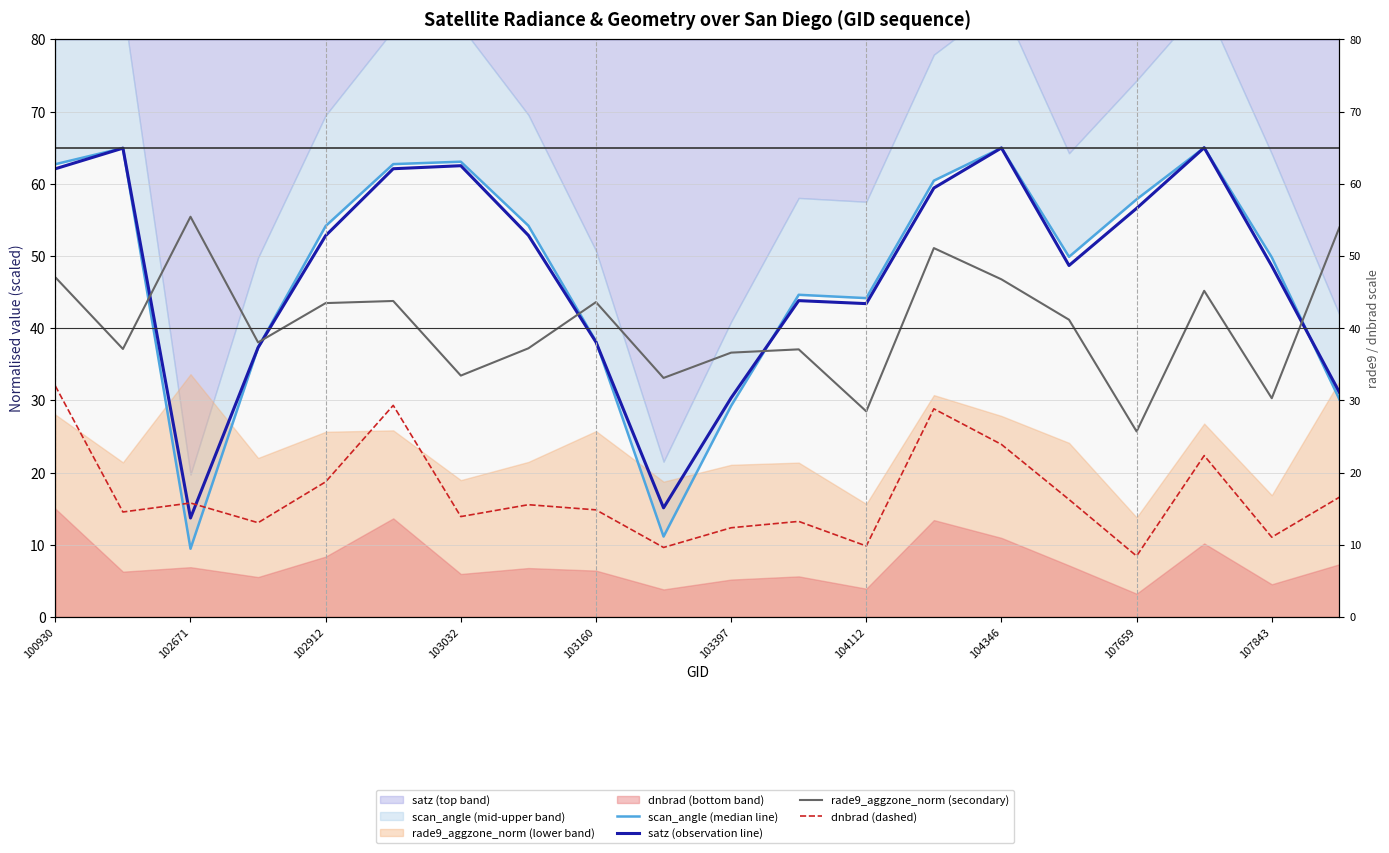

Which series changed the most between 102671 and 107659?

satz (observation line)